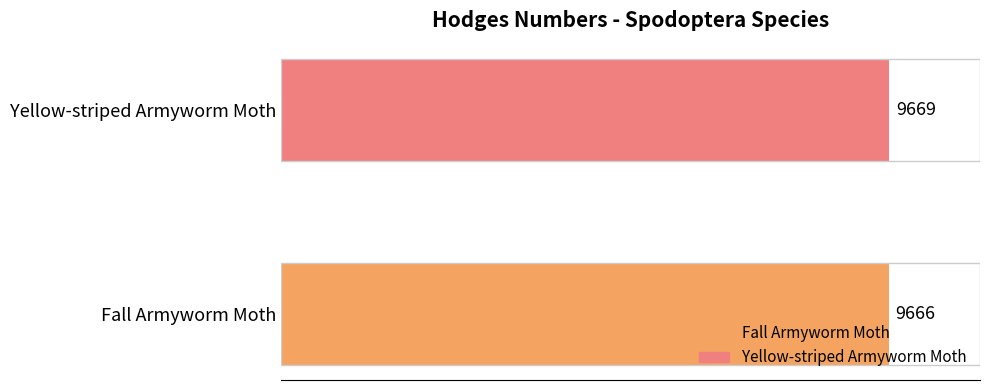

The value at Fall Armyworm Moth is 9666. True or false?

True